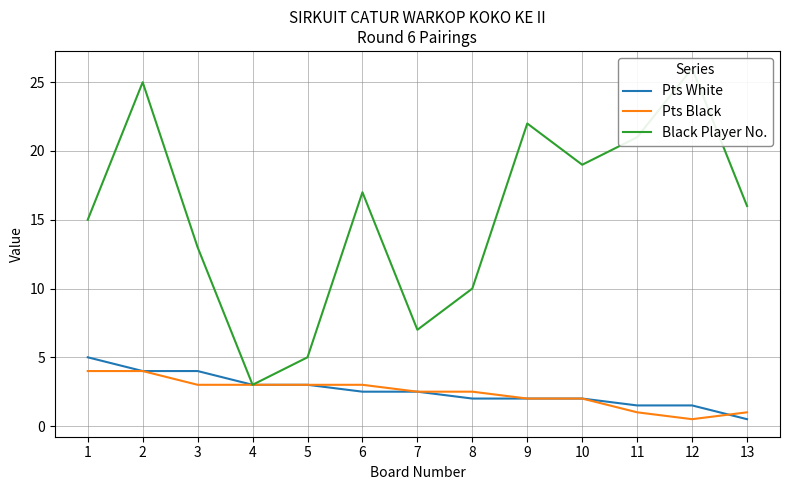

What is the difference between the Pts Black values at 7 and 3?

0.5